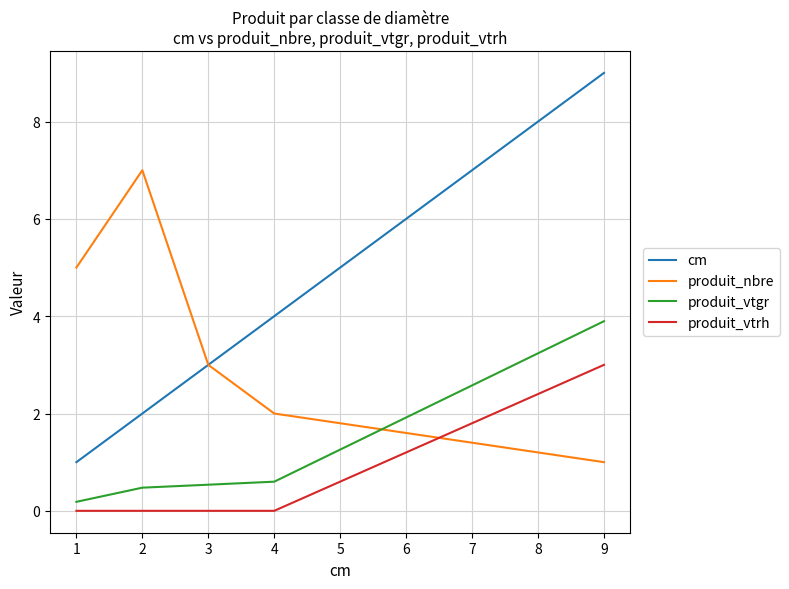

What is the approximate value of produit_nbre at 4?

2.0